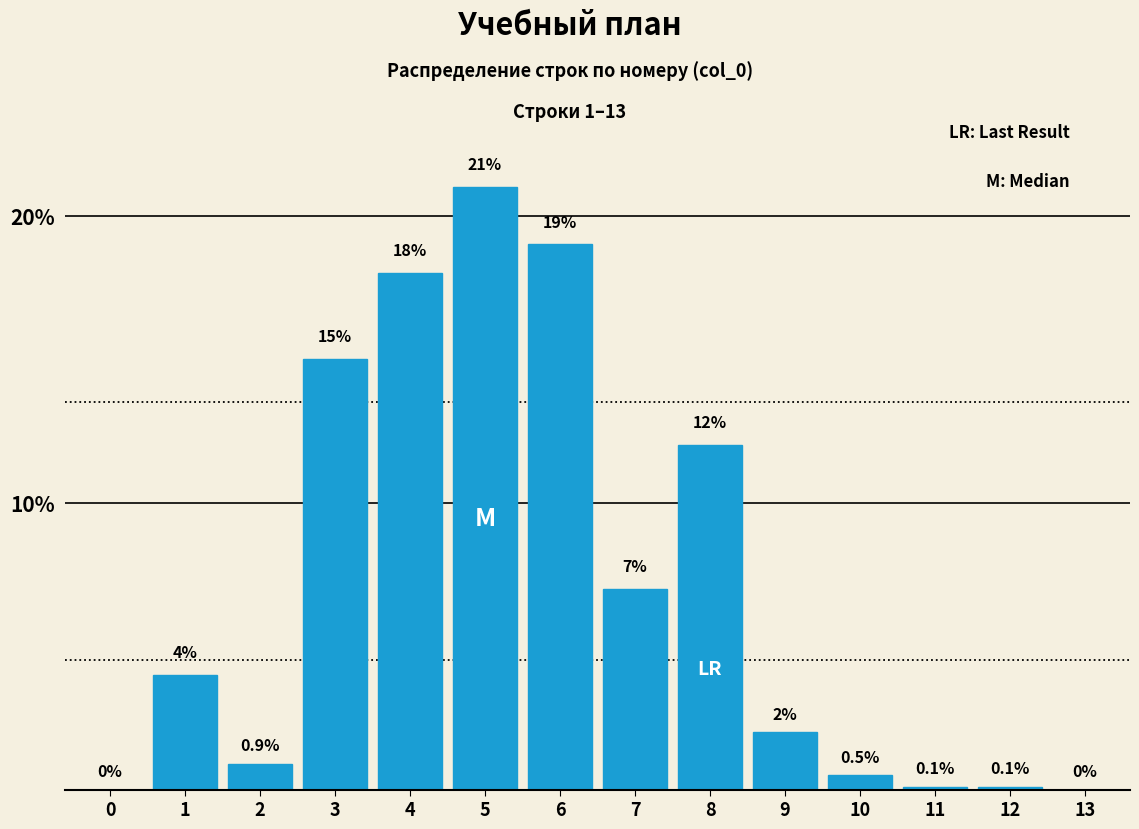

Reading right to left, list all the values displayed in this chart.

13=0.0	12=0.1	11=0.1	10=0.5	9=2.0	8=12.0	7=7.0	6=19.0	5=21.0	4=18.0	3=15.0	2=0.9	1=4.0	0=0.0